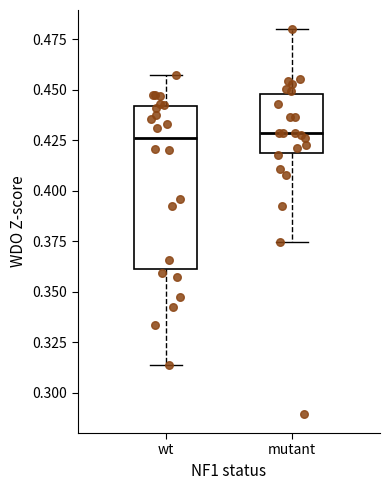

Reading left to right, read every box against the y-axis: the position of its median line, the range the box covers, and the ends of its whiskers. The values are not printed on the chart, so give them approximately, as read against the axis.

wt: median 0.425, box 0.360 to 0.440, whiskers 0.315 to 0.455
mutant: median 0.430, box 0.420 to 0.450, whiskers 0.375 to 0.480